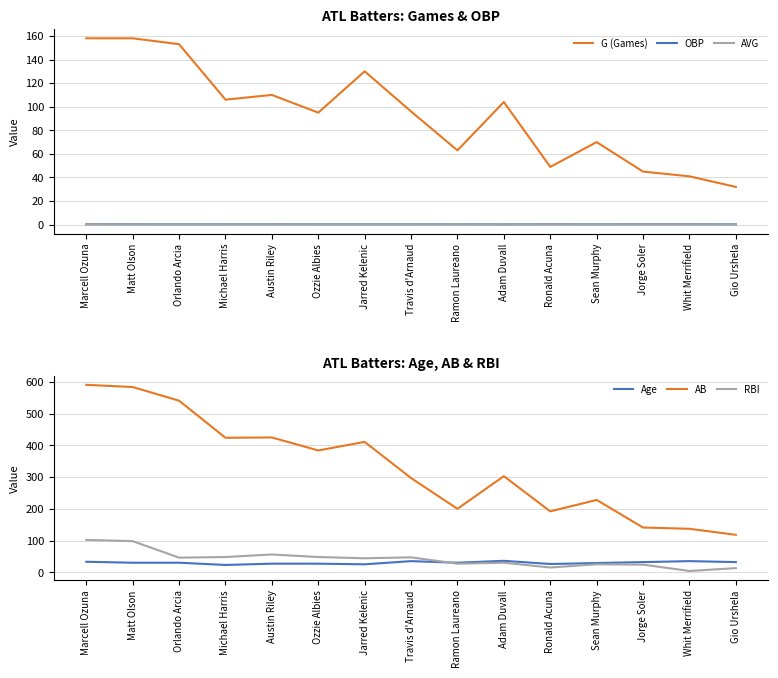

True or false: AB and RBI cross at least once.

False